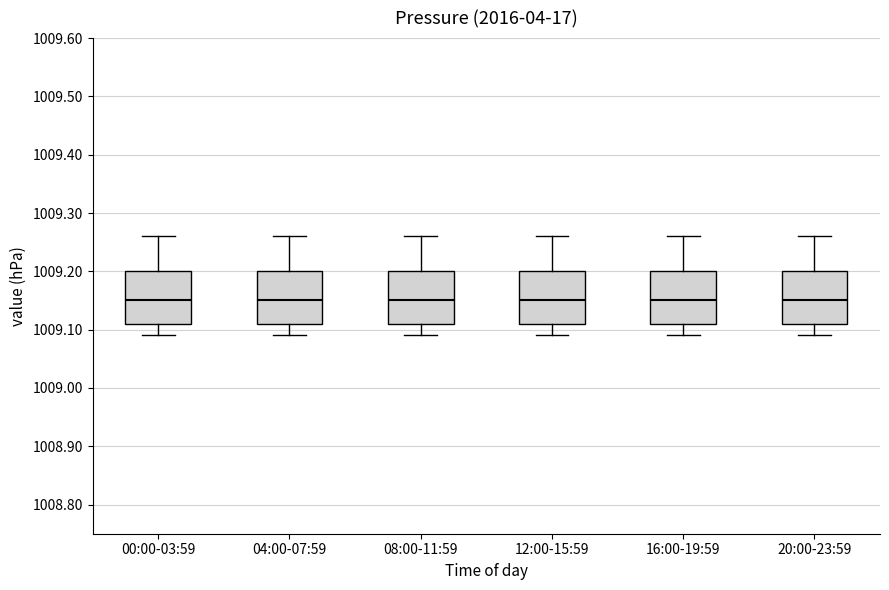

Where is the upper edge of the box for 16:00-19:59 on the y-axis? The values are not printed on the chart, so give them approximately, as read against the axis.

1009.20